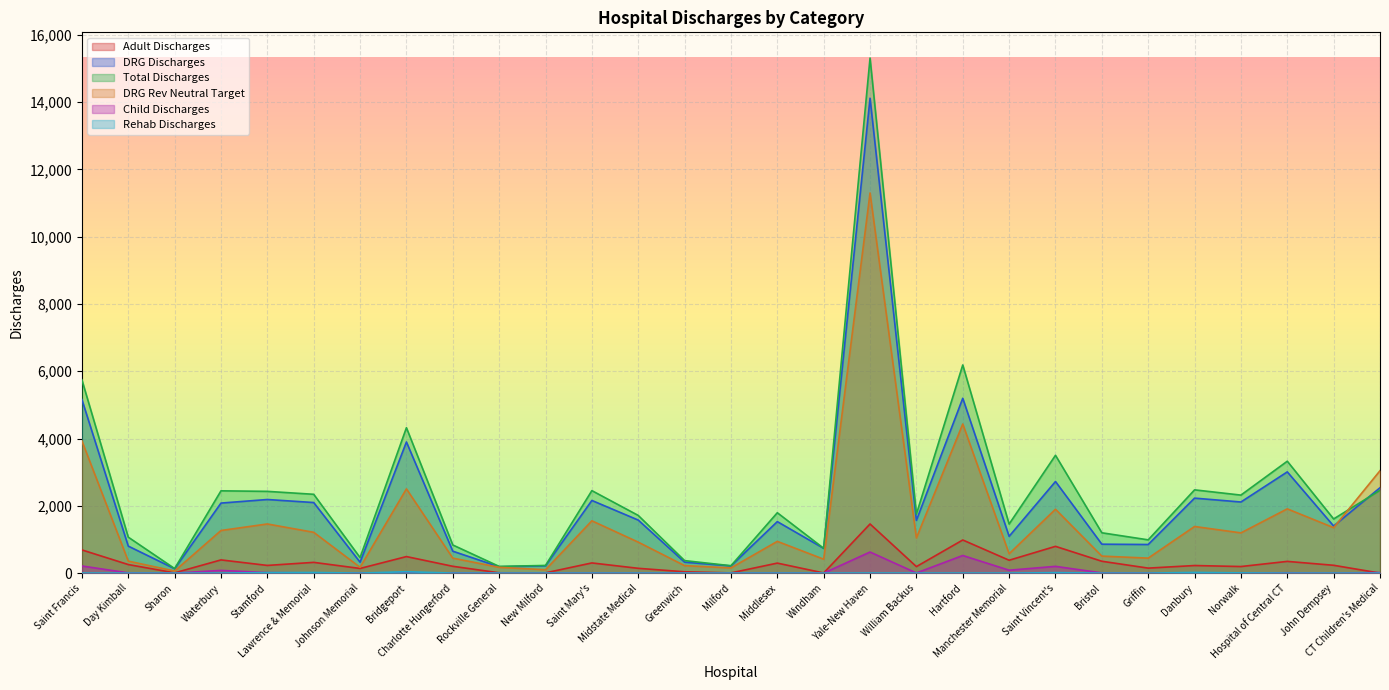

How many lines are shown in the chart?

6